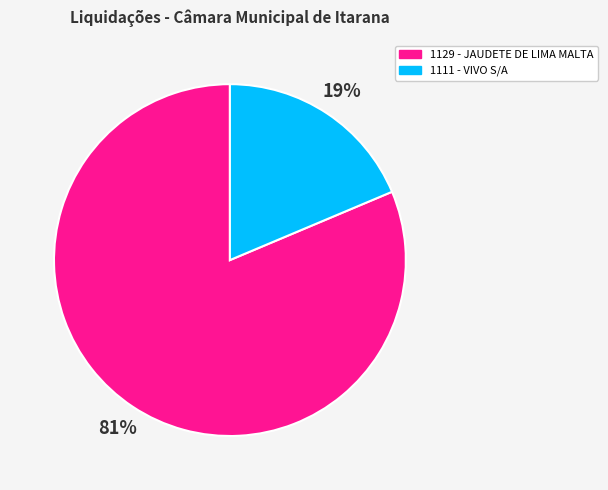

Is it true that 1111 is 29% of the pie?

False